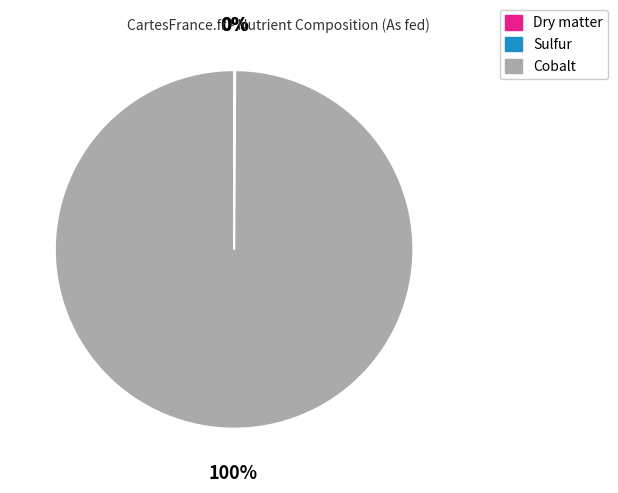

The Cobalt slice represents 100% of the pie. True or false?

True